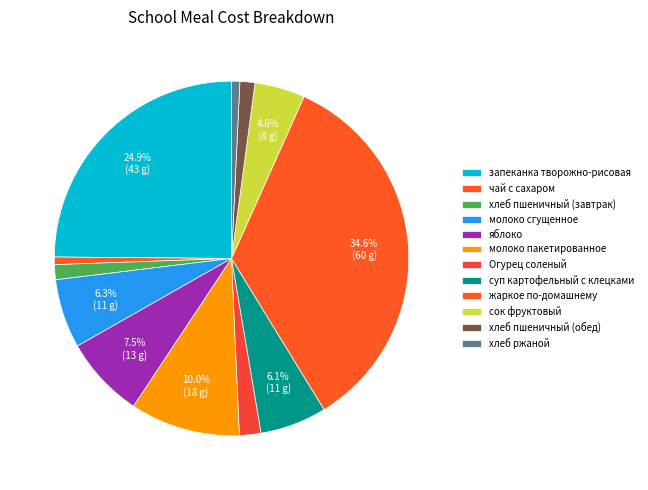

Between яблоко and молоко пакетированное, which is larger?

молоко пакетированное